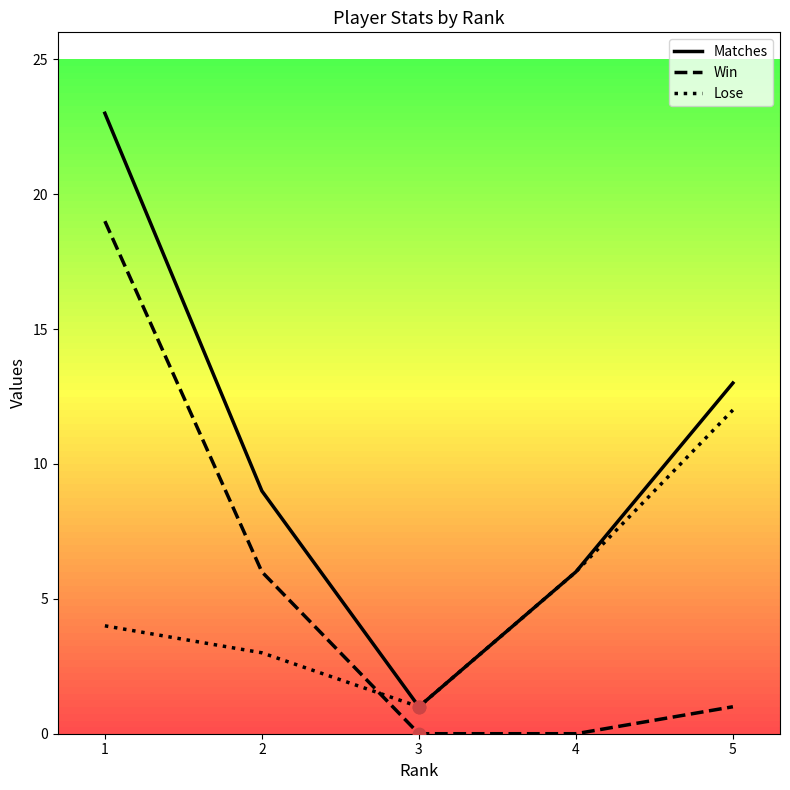

What are all the series names shown in the legend?

Matches, Win, Lose